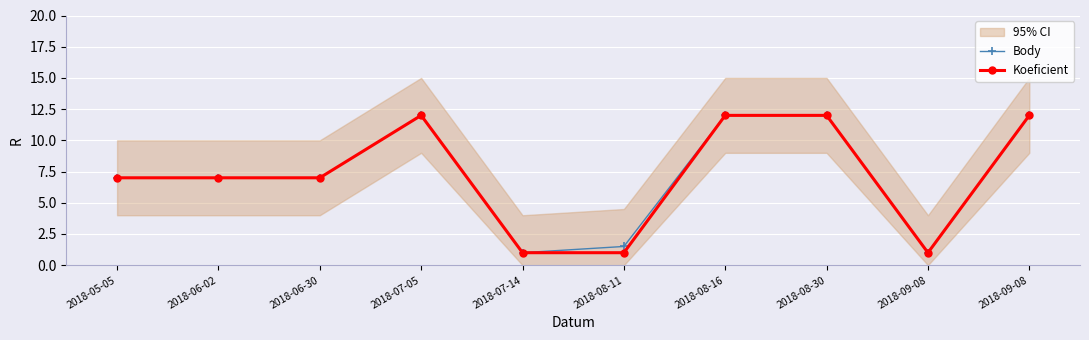

How many lines are shown in the chart?

2